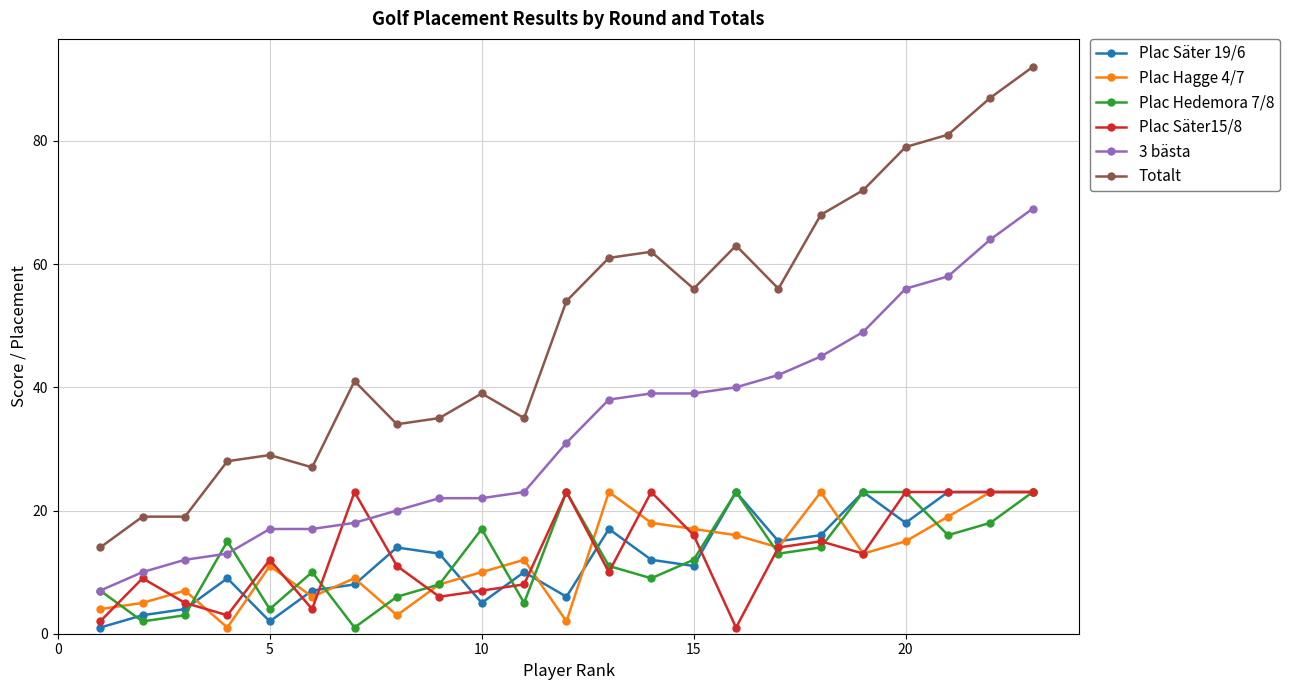

What is the highest value of the Plac Hagge 4/7 series?

23